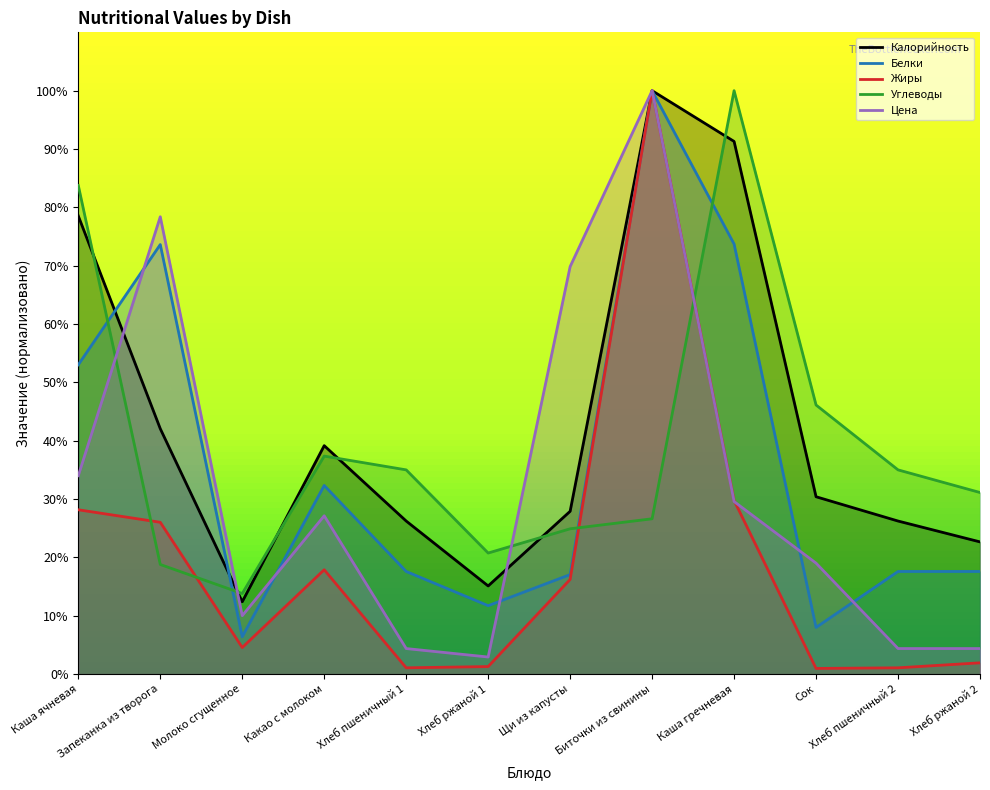

What value does the Калорийность series have at Молоко сгущенное?

12.4